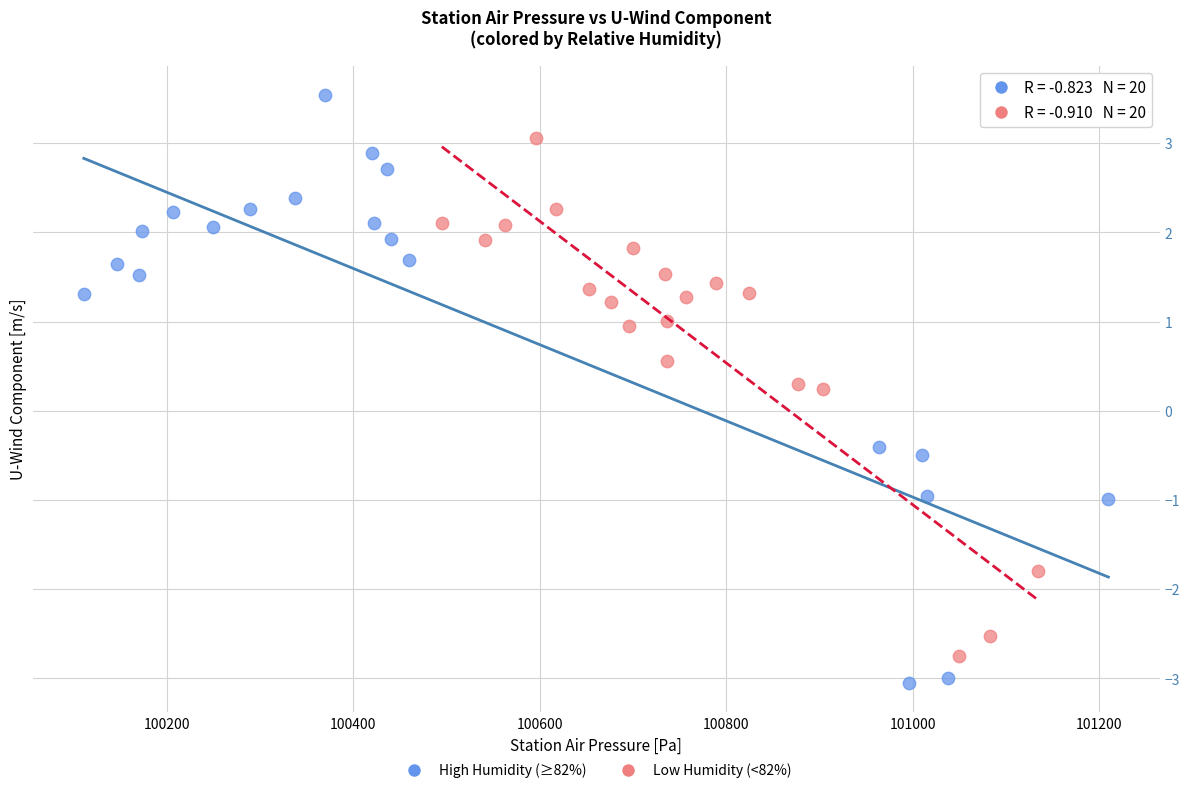

Which series reaches the maximum Y coordinate?

High Humidity (≥82%)